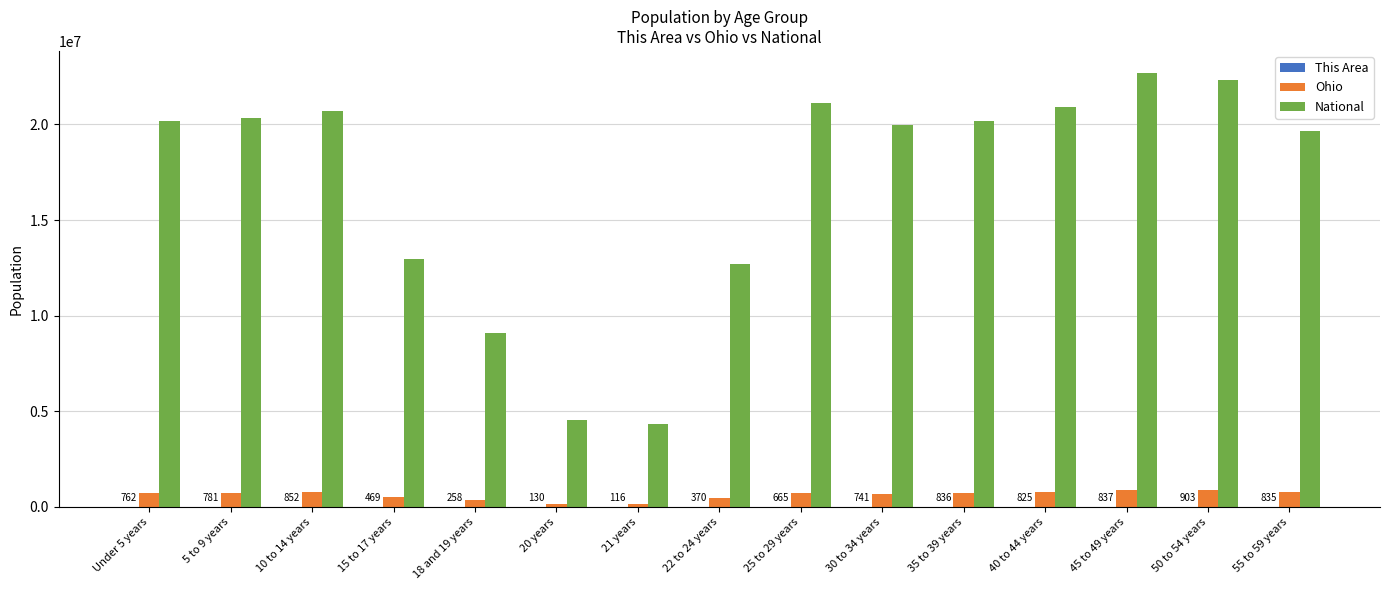

How many series are shown in this chart?

3